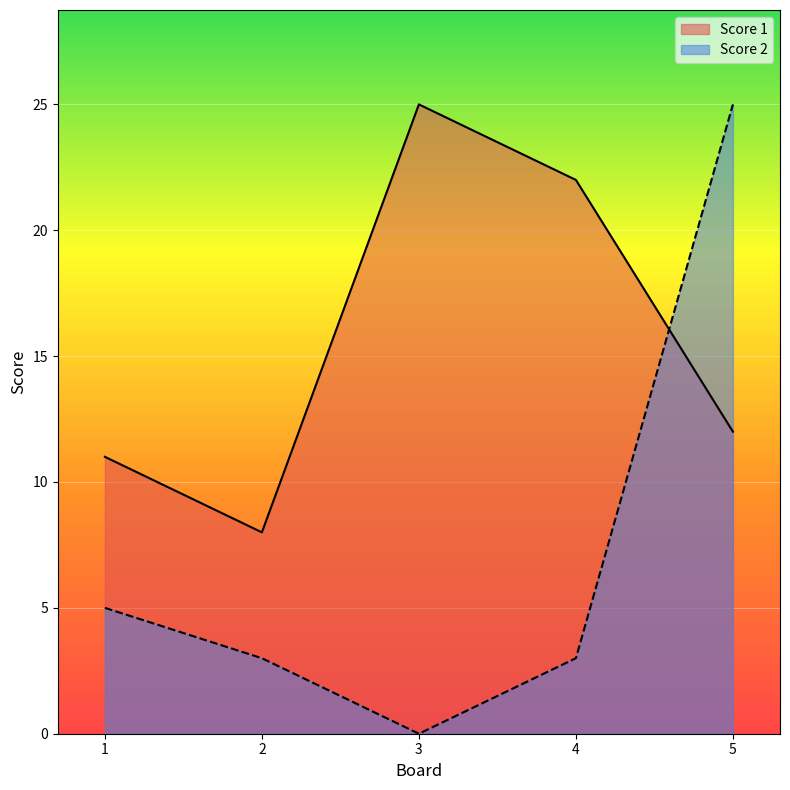

How many lines are shown in the chart?

2